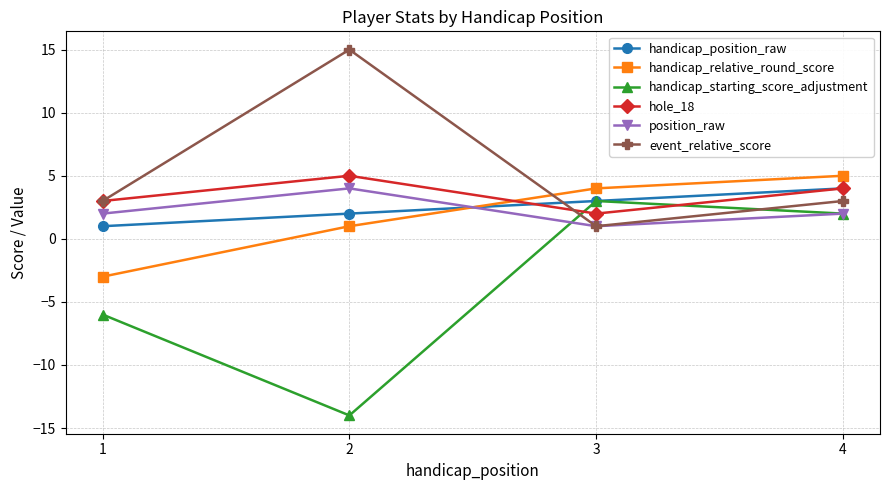

True or false: handicap_relative_round_score has more than 1 interior local peaks.

False